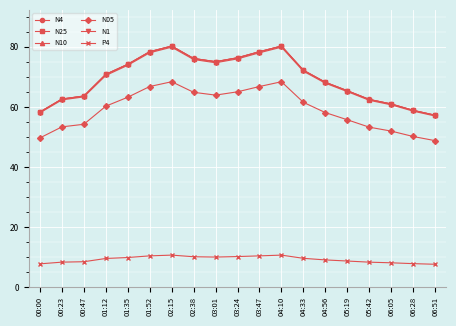

What is the maximum value for N25?

80.2